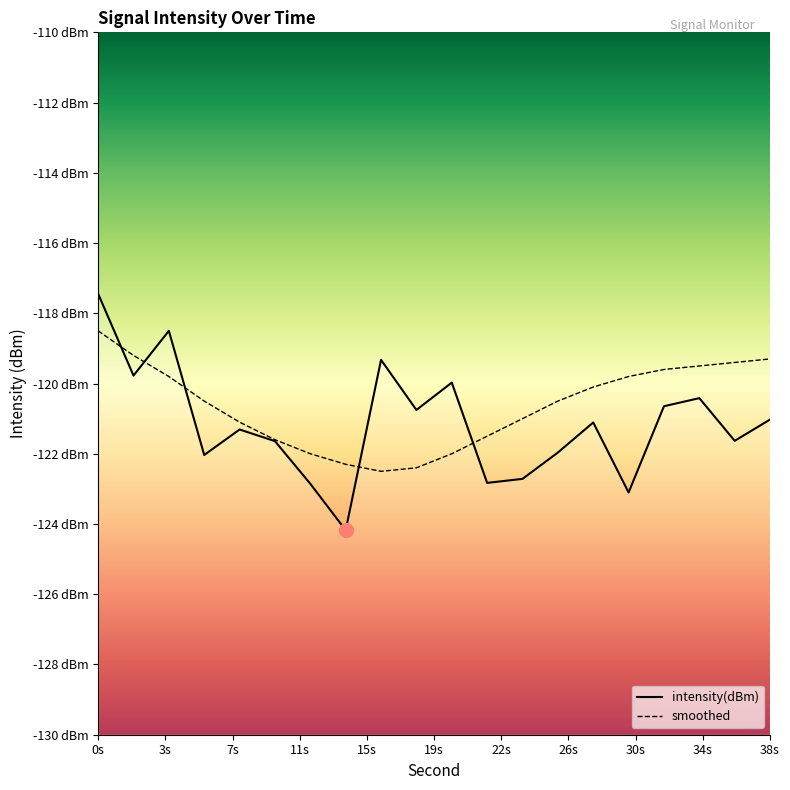

In smoothed, how many points are lower than both neighbors (excluding endpoints)?

1